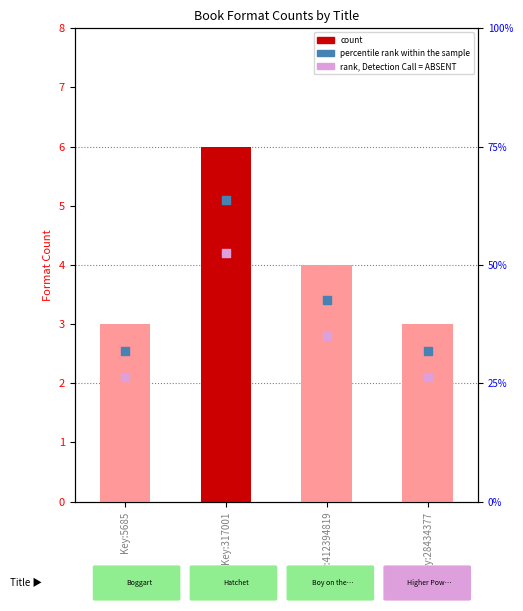

Which has a higher value, Key:28434377 or Key:412394819?

Key:412394819